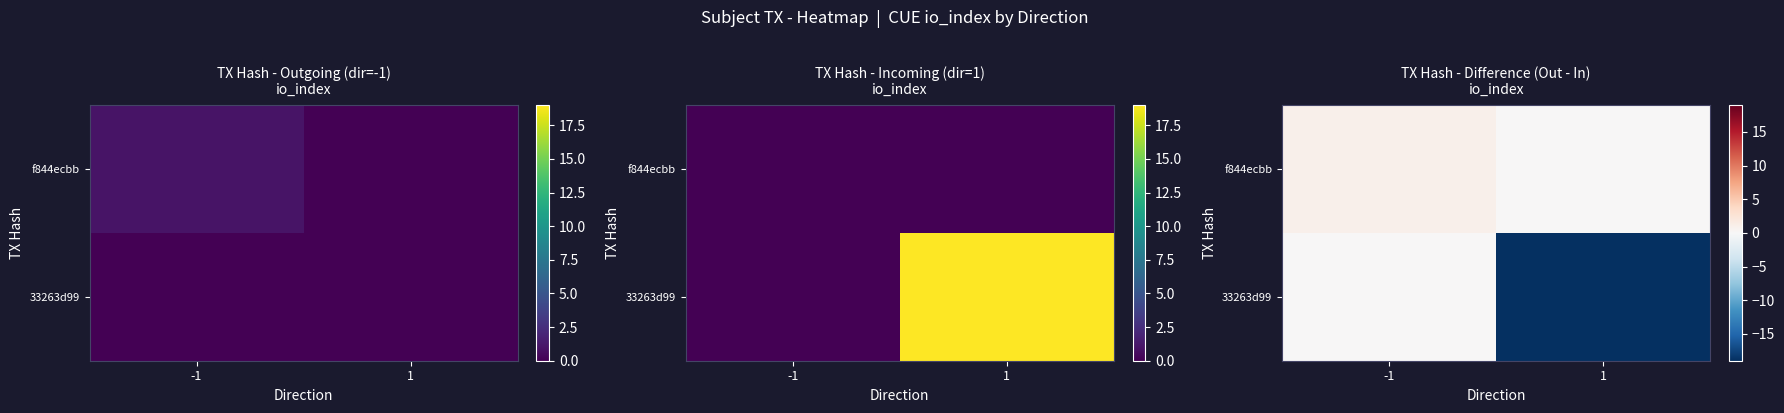

Rank the categories by 33263d99 value from highest to lowest.

-1, 1